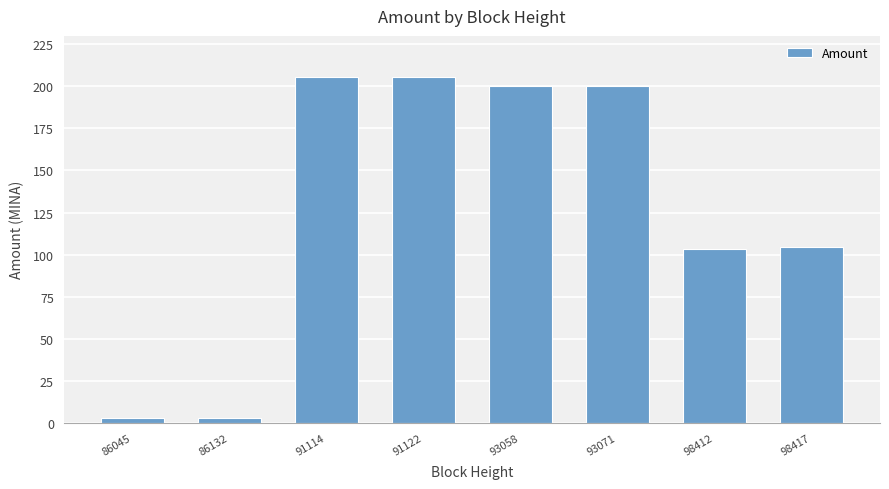

What is the greatest value displayed?

205.4